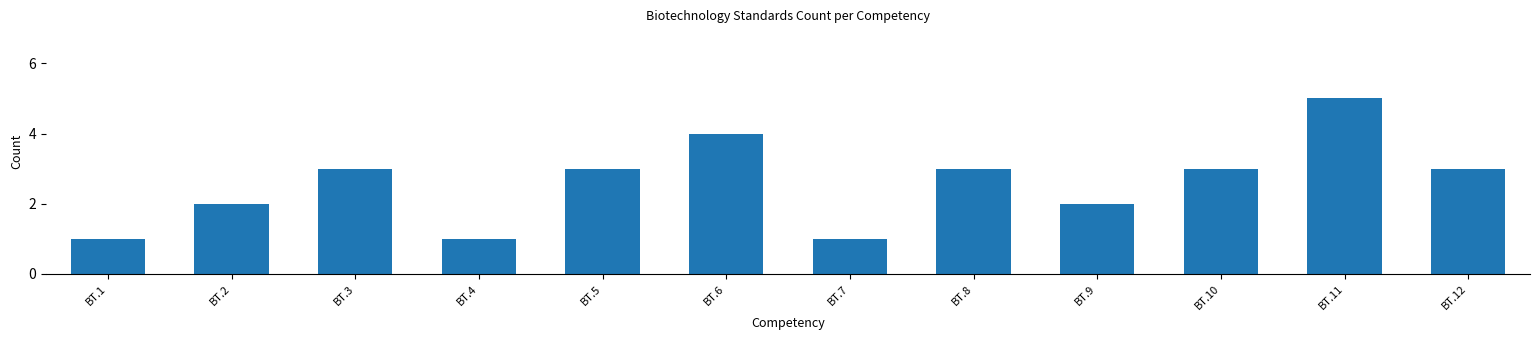

Reading left to right, transcribe all the data shown in this chart.

BT.1=1	BT.2=2	BT.3=3	BT.4=1	BT.5=3	BT.6=4	BT.7=1	BT.8=3	BT.9=2	BT.10=3	BT.11=5	BT.12=3